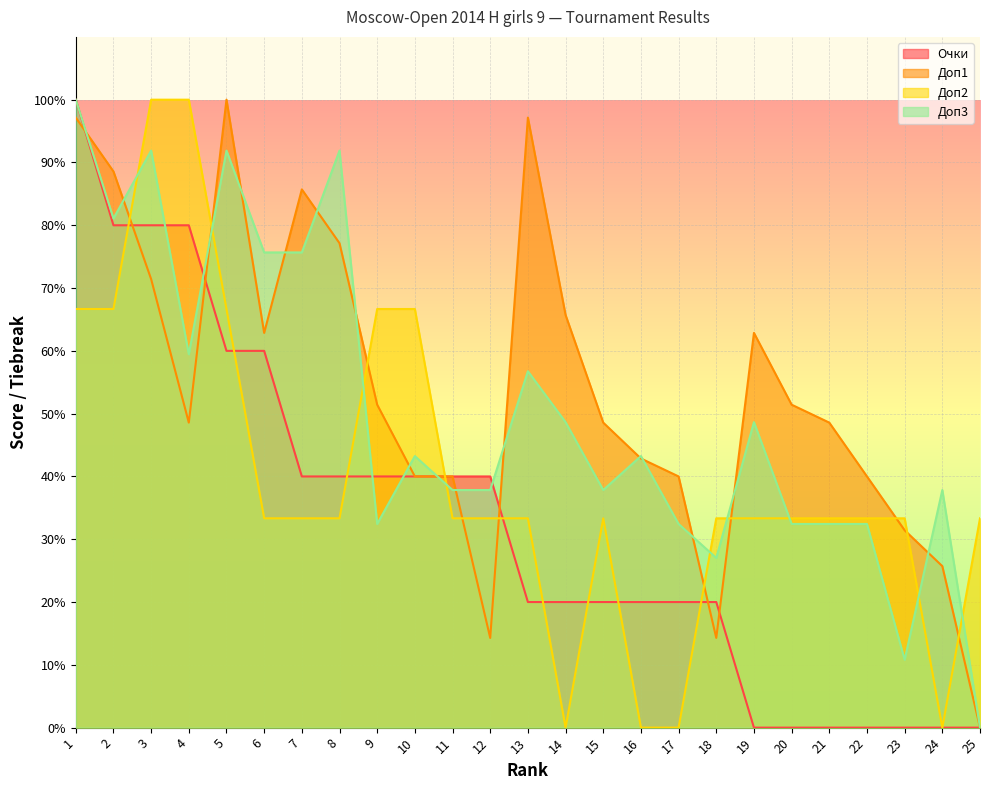

Between 13 and 1, which is larger?

1